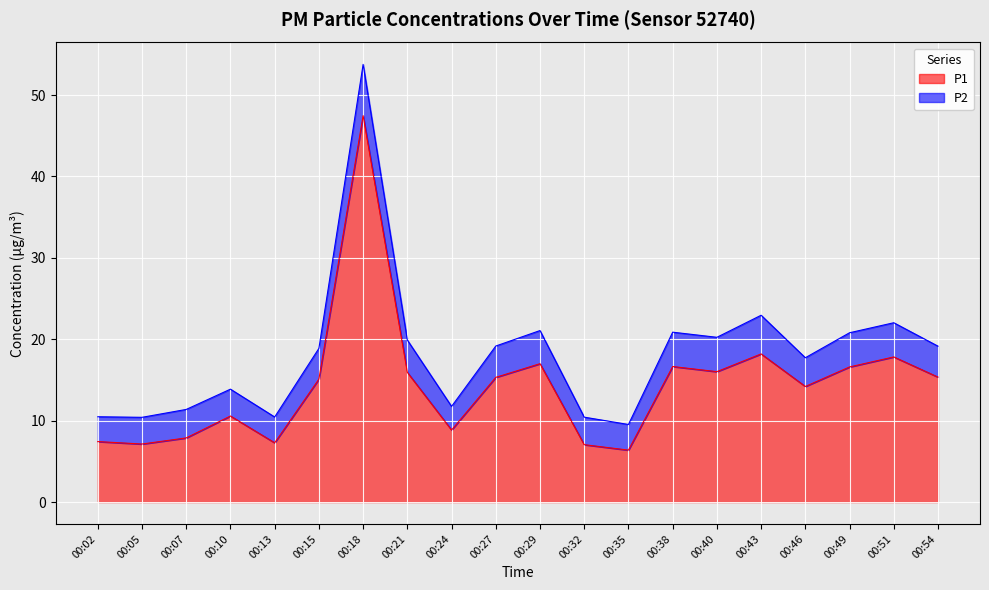

The chart shows a value of 16.6 at 00:38. True or false?

True